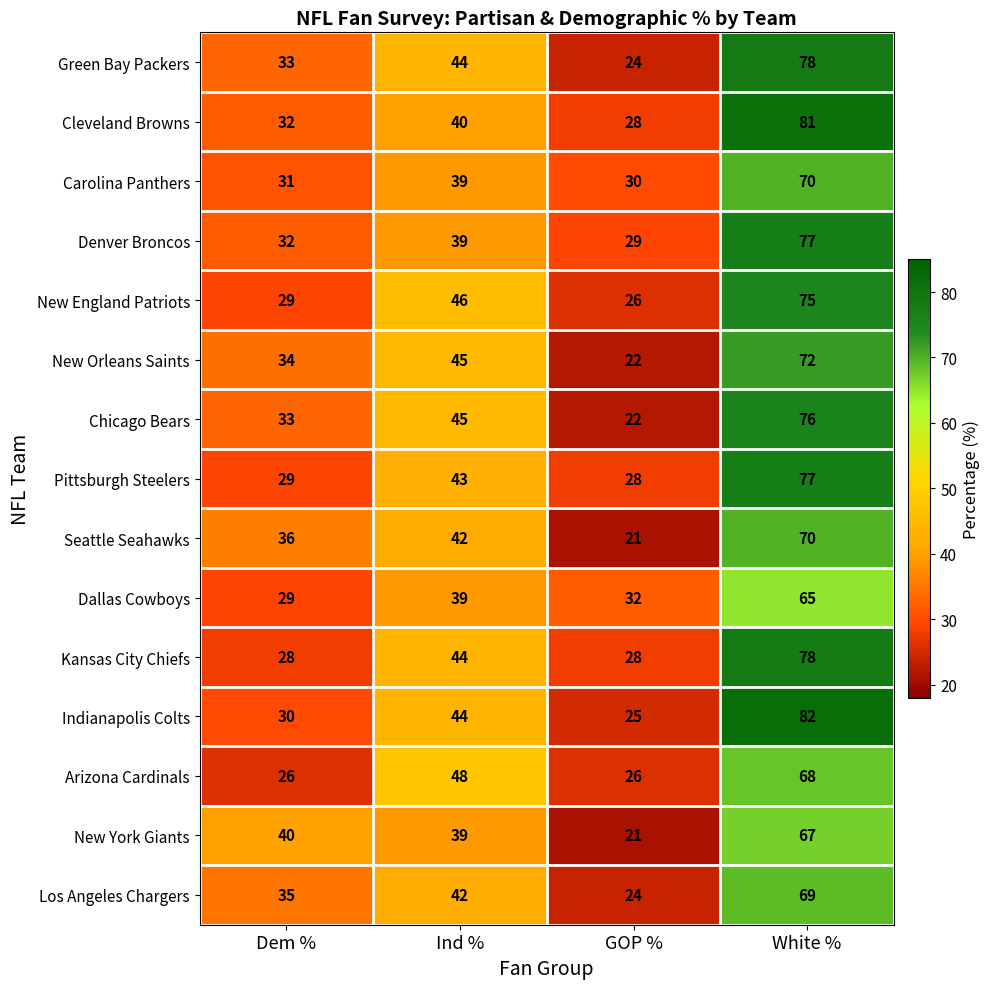

What is the difference between the New England Patriots values at GOP % and White %?

49